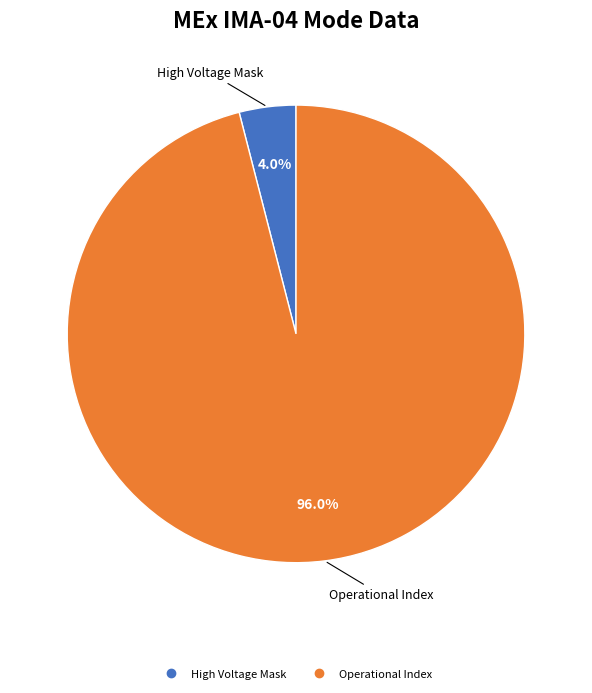

To the nearest percent, what is the average slice percentage?

50%